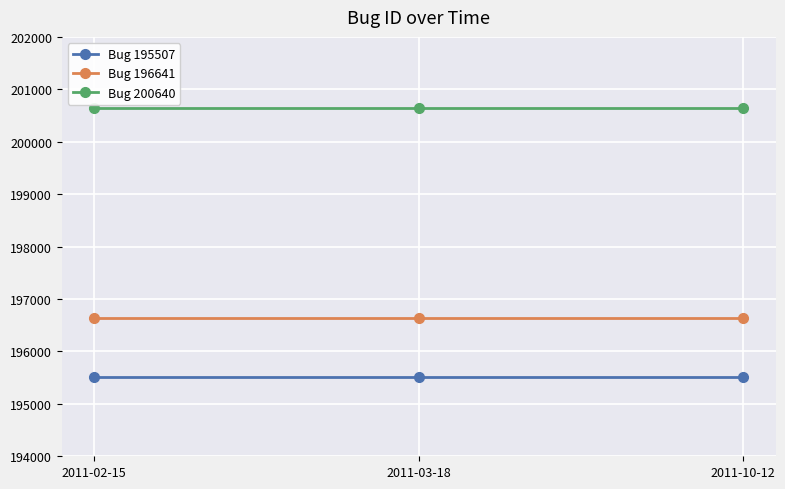

What is the spread (max minus min) of values at 2011-02-15?

5133